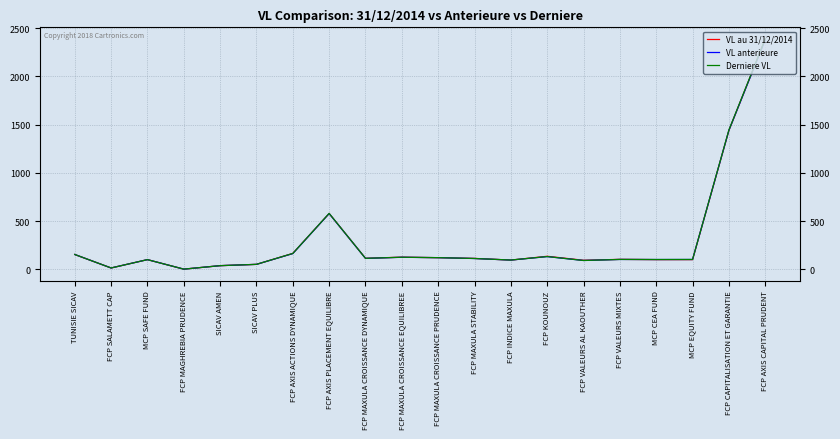

Where does the VL anterieure series first go above 111?

TUNISIE SICAV